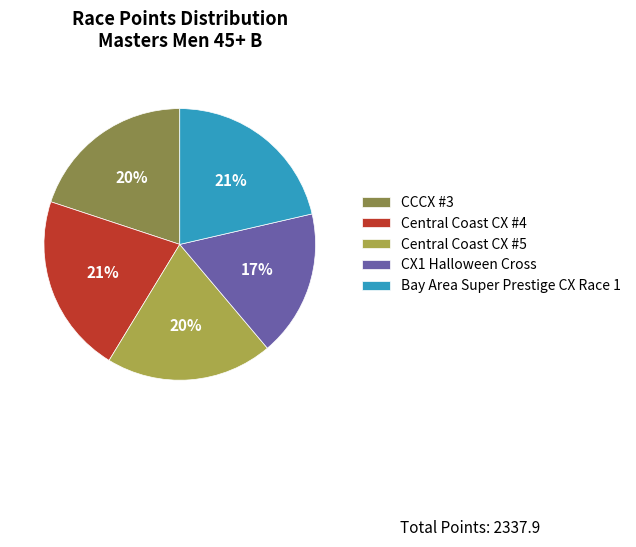

Do Central Coast CX #5 and CCCX #3 together represent more than half of the pie?

No